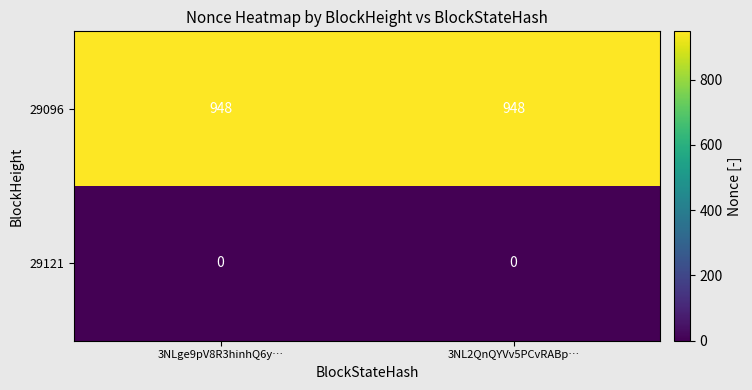

What is the sum of all 29096 values?

1896